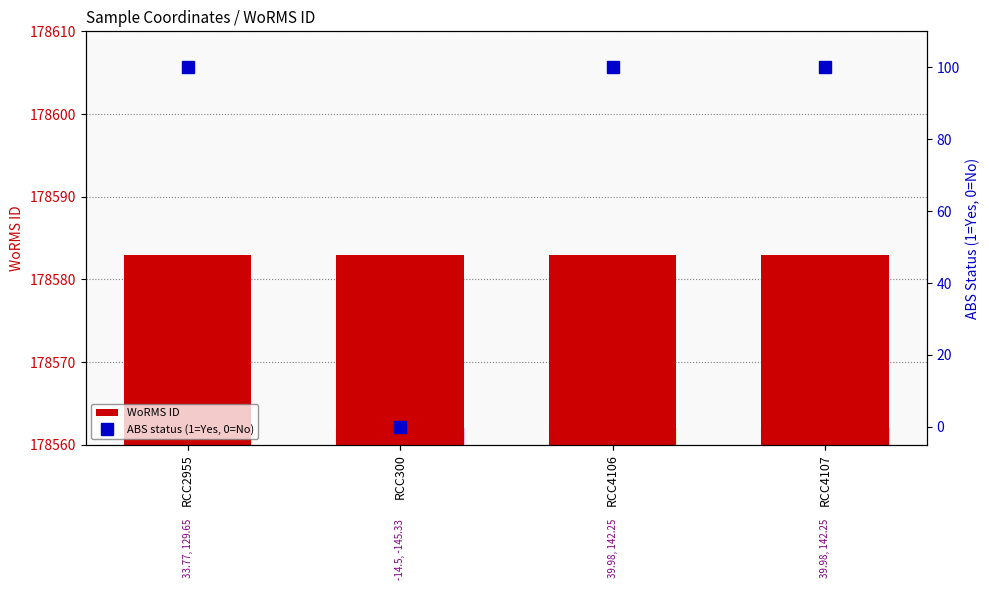

Is it true that ABS status (1=Yes, 0=No) equals 0 at RCC300?

True